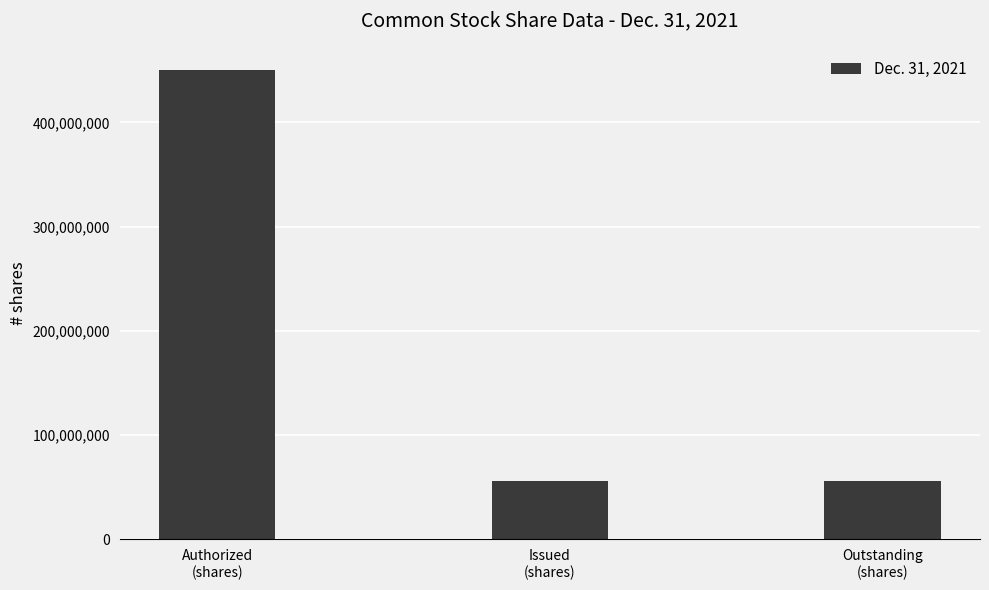

Count the number of values greater than 55640154.

1